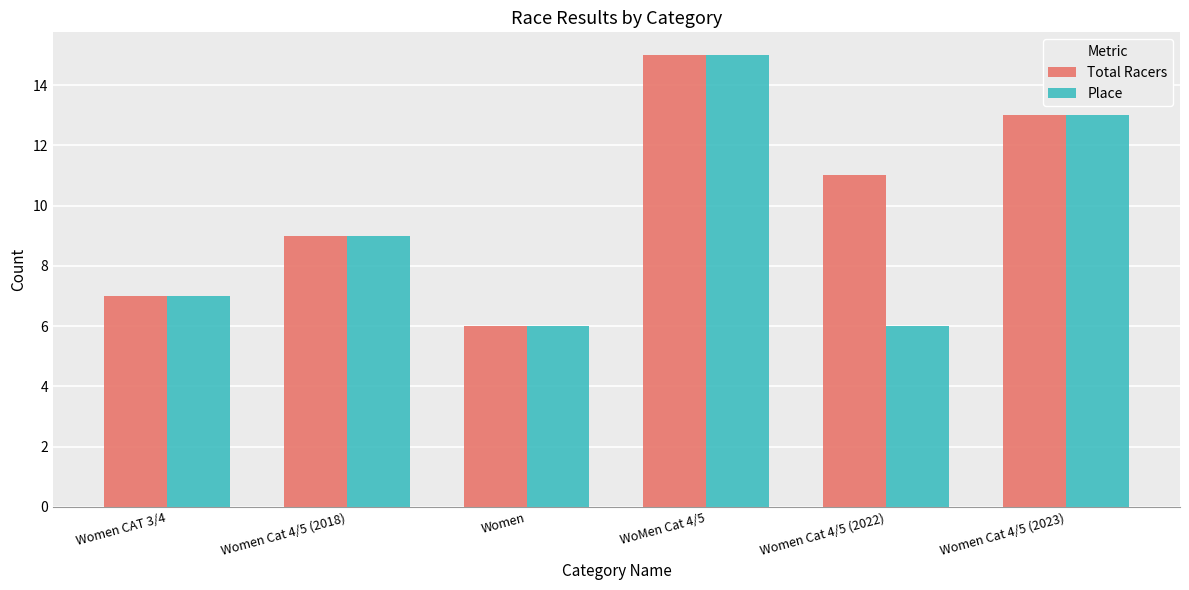

What is the minimum value for Total Racers?

6